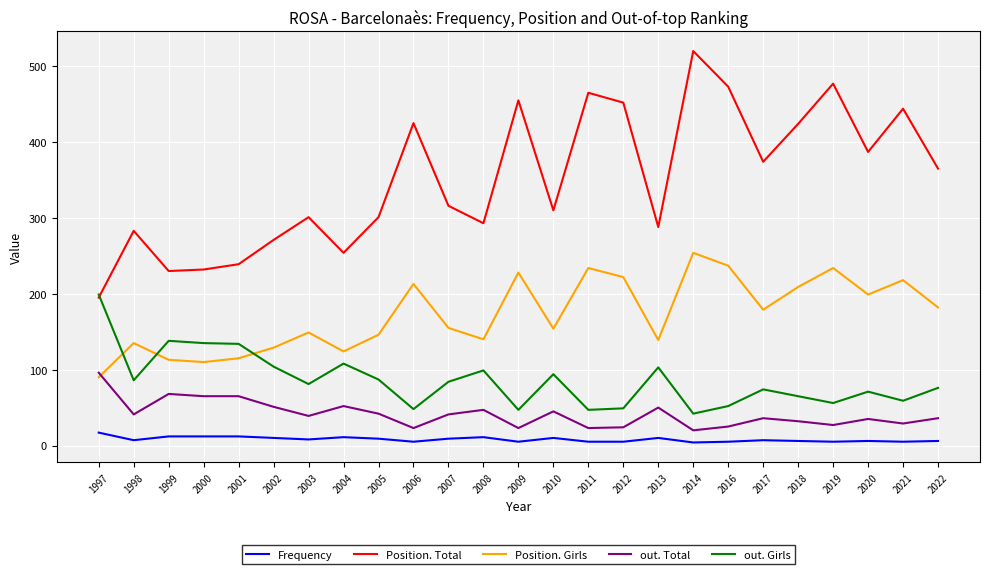

List the series in order of their peak value, lowest first.

Frequency, out. Total, out. Girls, Position. Girls, Position. Total